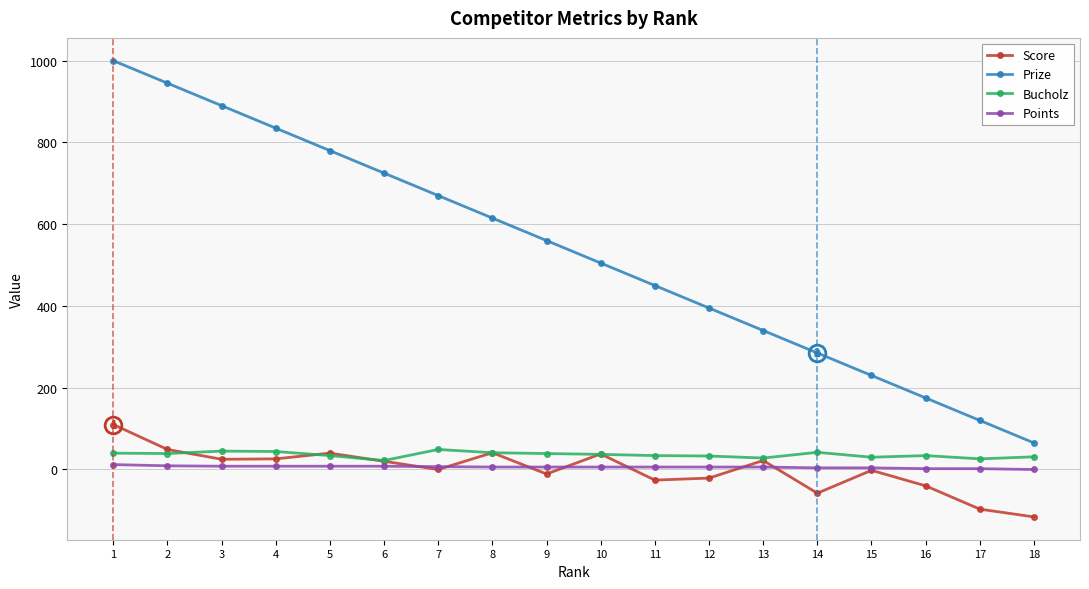

Which series has the largest total across all categories?

Prize